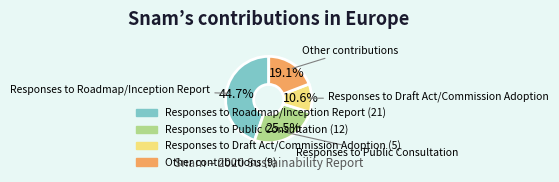

What is the ratio of the value at Responses to Public Consultation to the value at Responses to Draft Act/Commission Adoption?

2.4